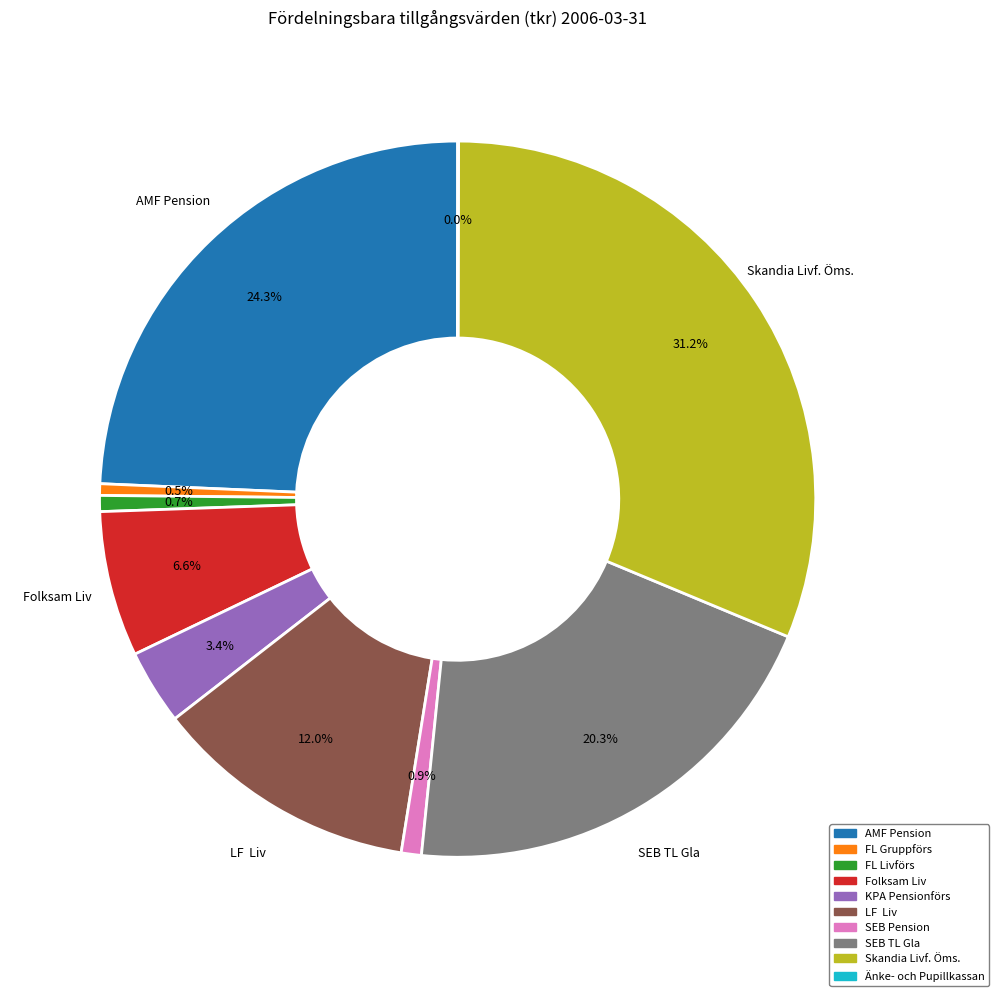

Is there a majority slice in this chart?

No